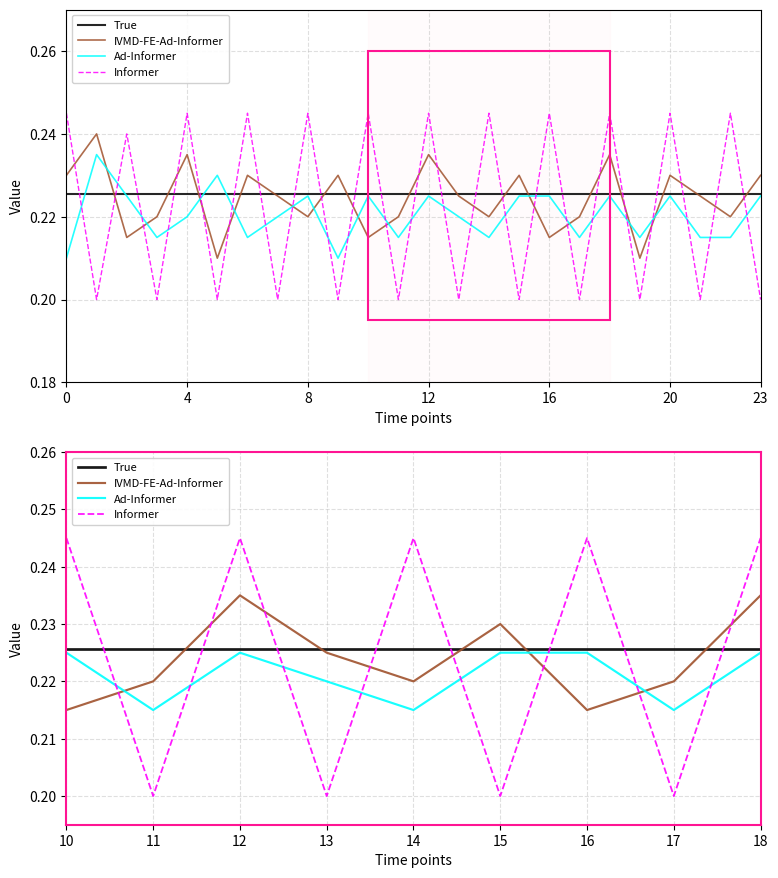

What are all the series names shown in the legend?

True, IVMD-FE-Ad-Informer, Ad-Informer, Informer